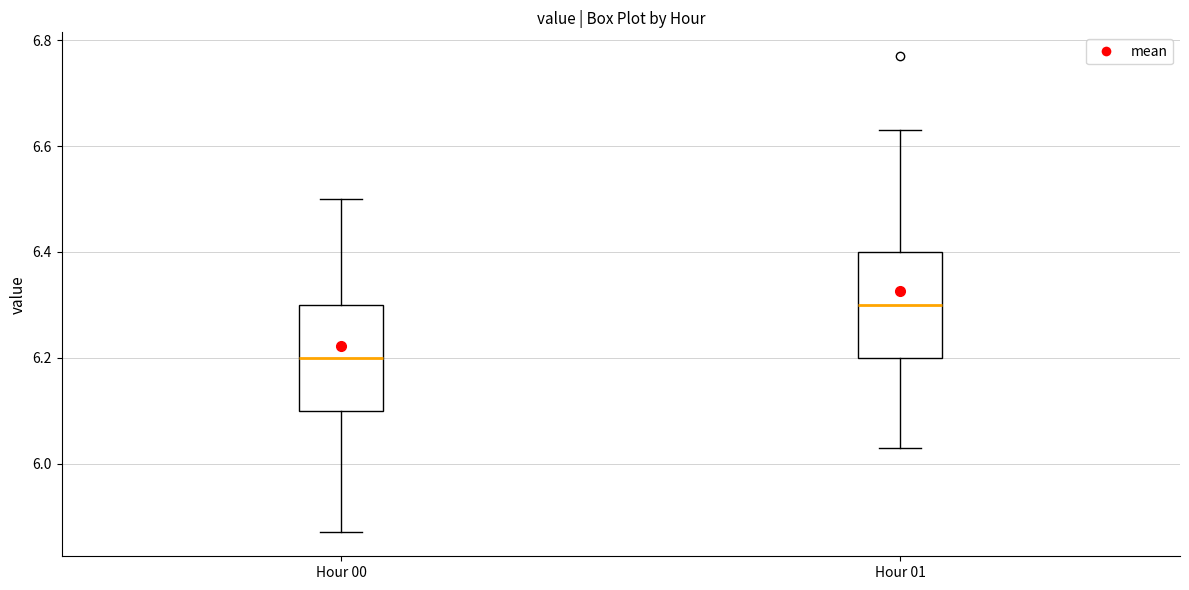

Reading left to right, read every box against the y-axis: the position of its median line, the range the box covers, and the ends of its whiskers. The values are not printed on the chart, so give them approximately, as read against the axis.

Hour 00: median 6.20, box 6.10 to 6.30, whiskers 5.88 to 6.50
Hour 01: median 6.30, box 6.20 to 6.40, whiskers 6.04 to 6.64